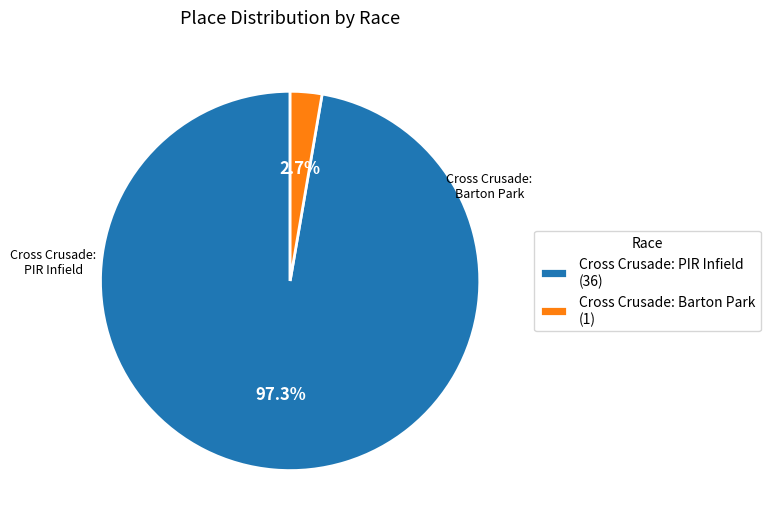

Combined, do Cross Crusade: Barton Park and Cross Crusade: PIR Infield account for over 50%?

Yes